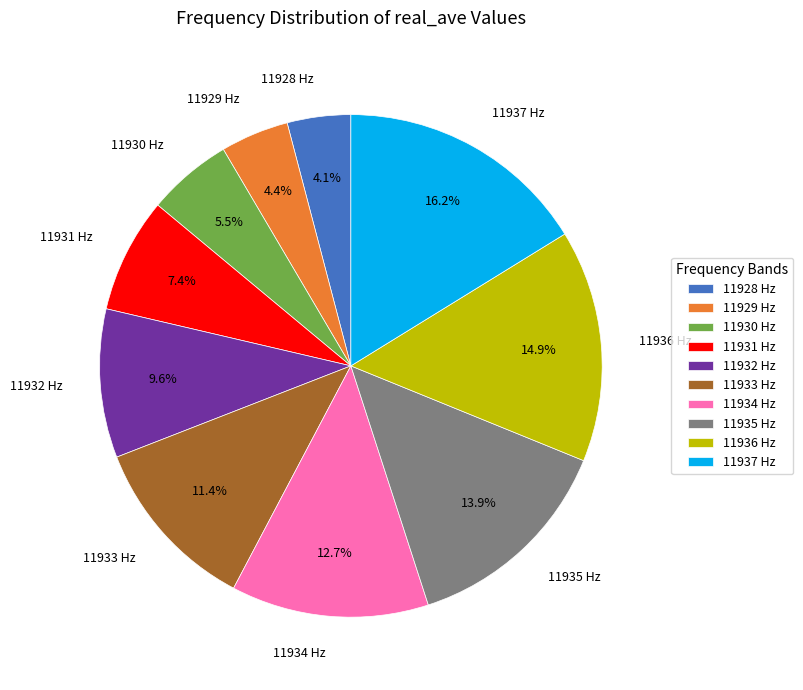

Which slice is the largest?

11937 Hz